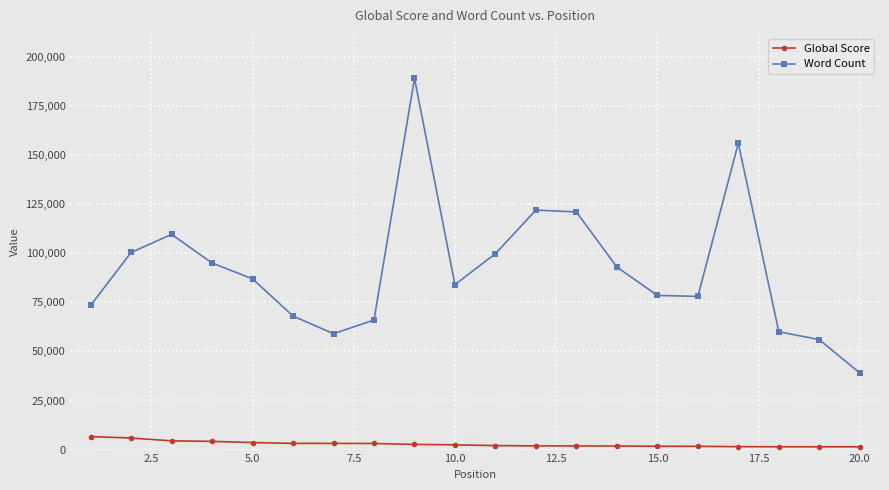

What is the average value of the Word Count series?

91725